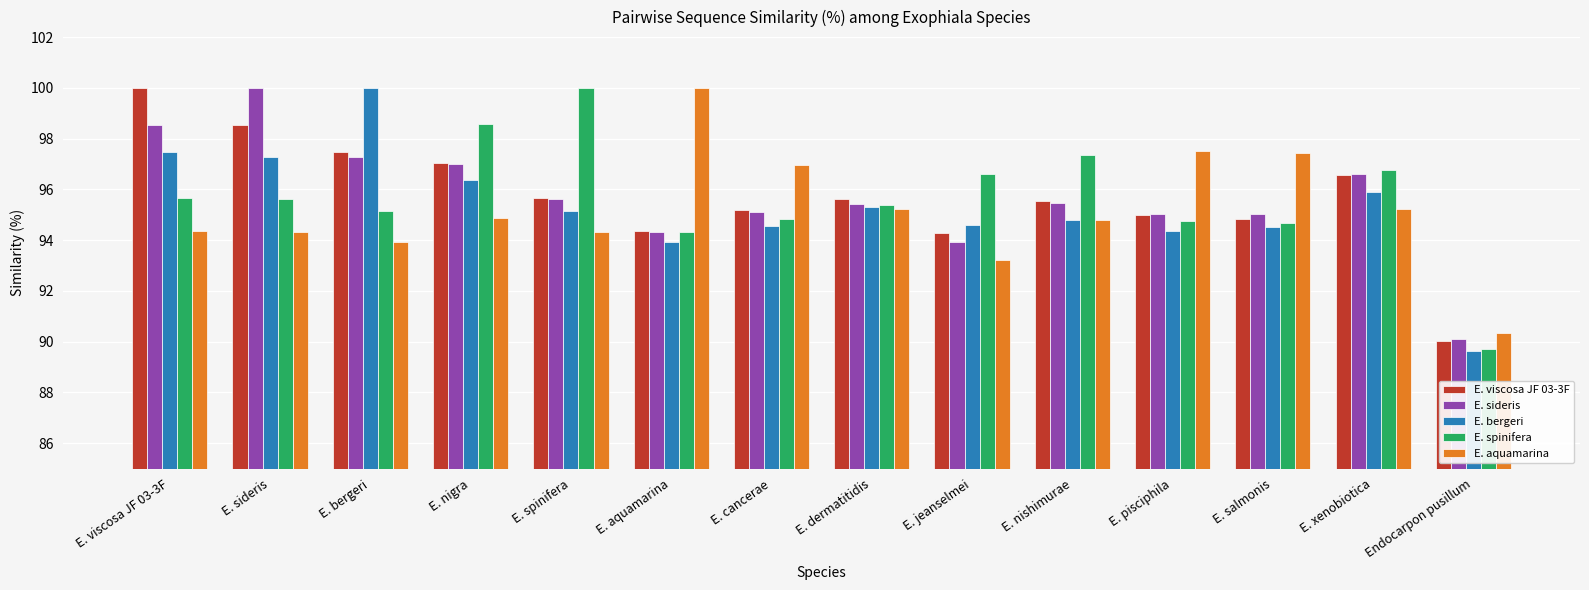

What is the lowest value of the E. spinifera series?

89.7